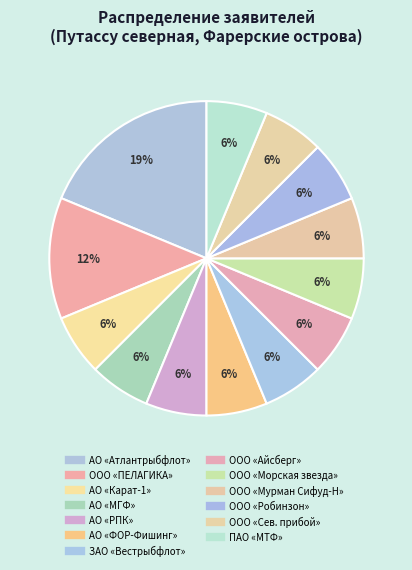

To the nearest percent, what is the average slice percentage?

8%